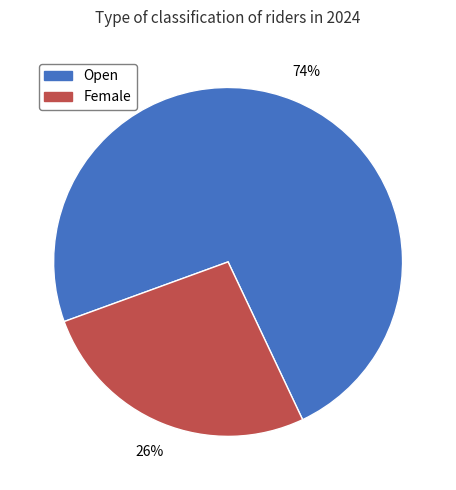

Which category has the smallest portion of the pie?

Female